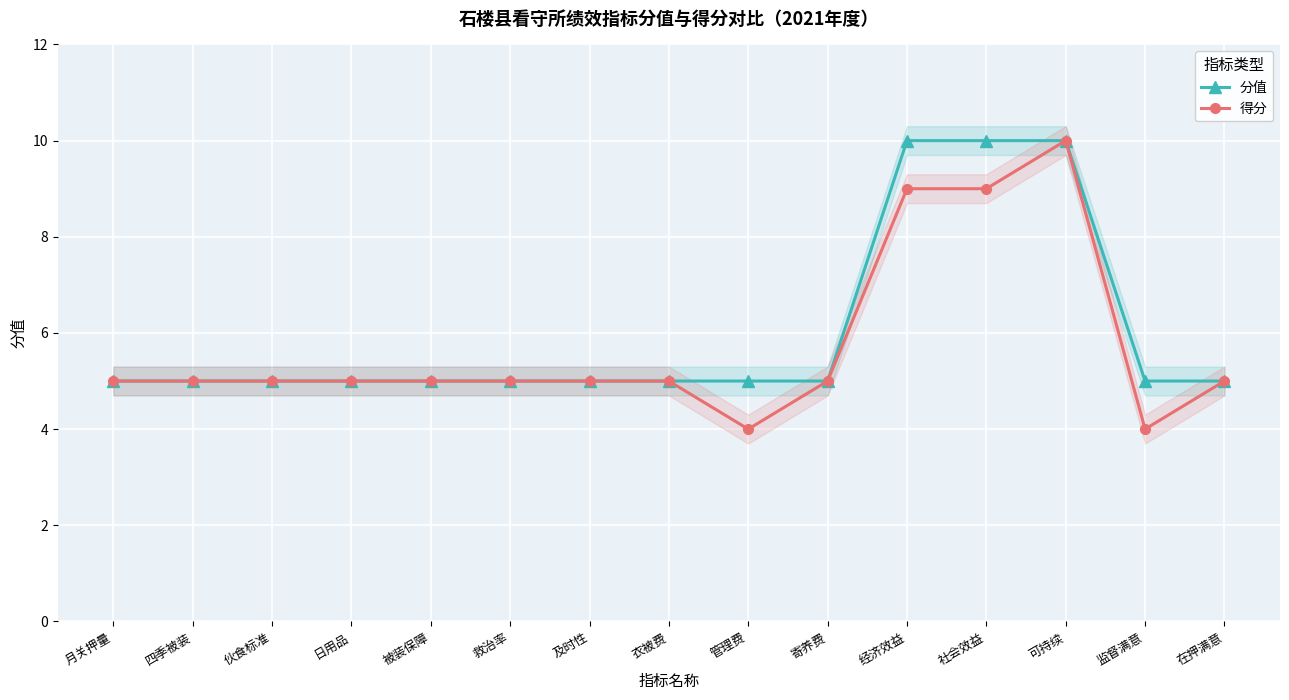

Is the value of 分值 at 及时性 greater than the value of 得分 at 月关押量?

No